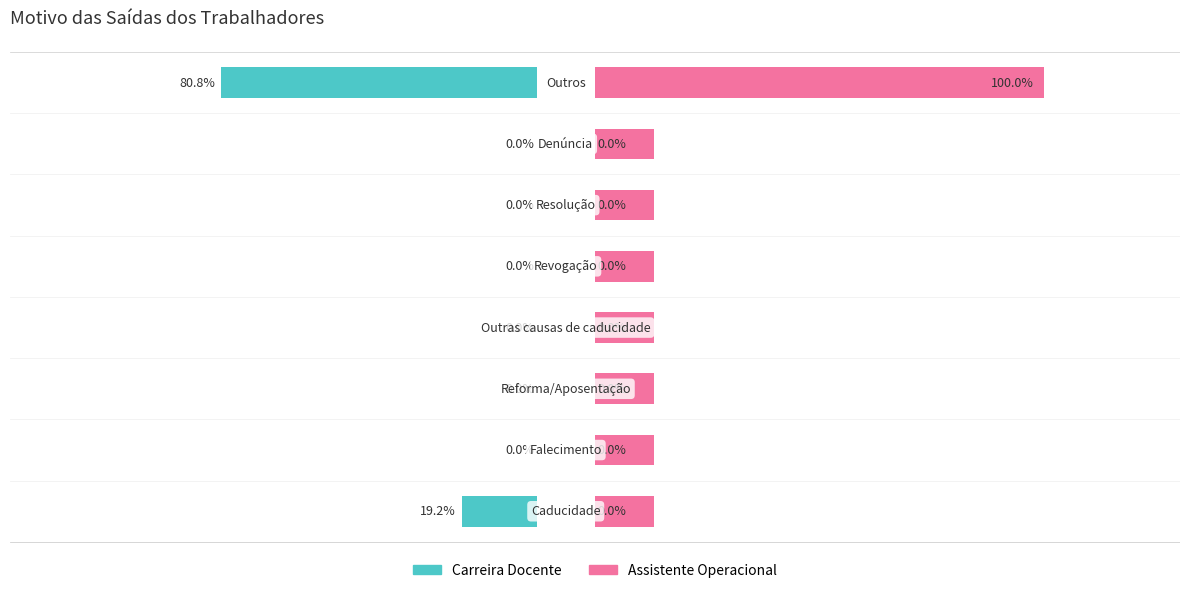

What is the difference between the maximum and minimum values in the Assistente Operacional series?

100.0